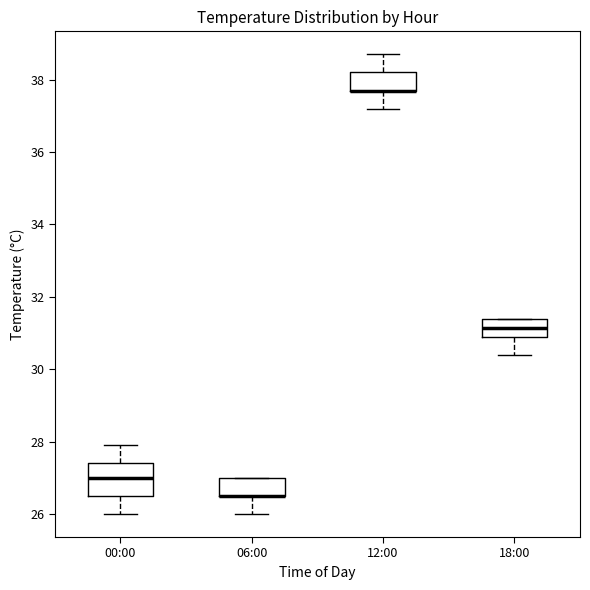

Which box is the tallest, from its lower edge to its upper edge?

00:00